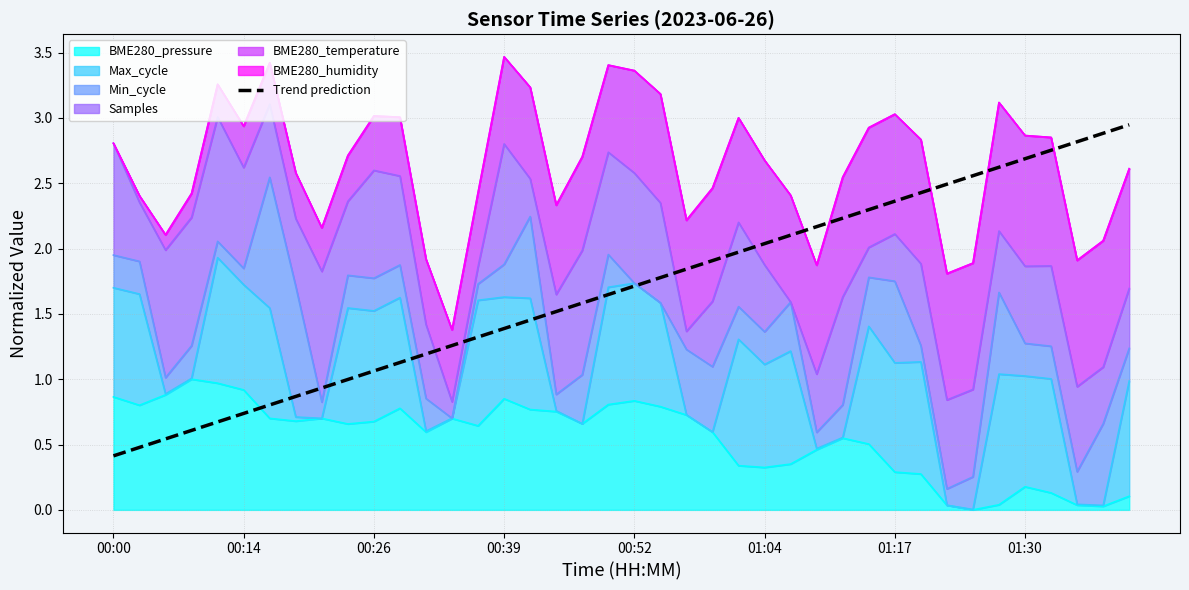

What is the change in value from 14 to 25?

+0.7